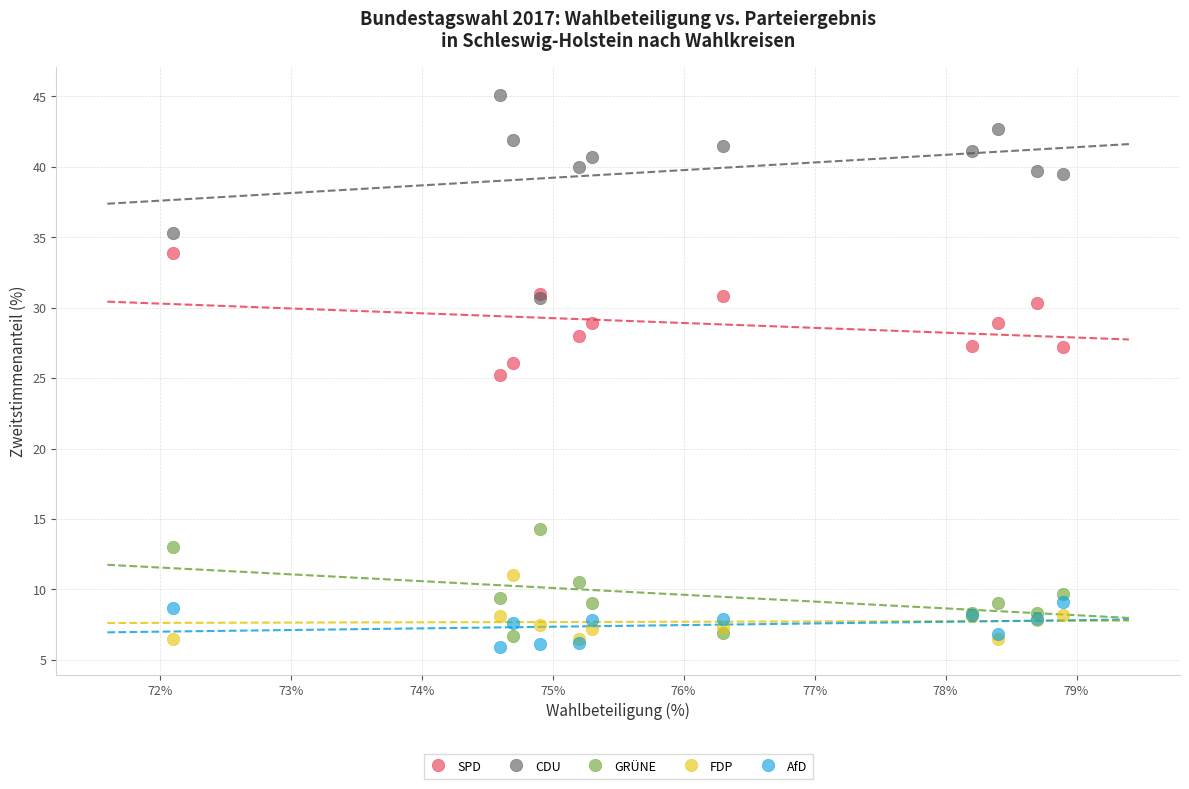

Which series has the widest spread of Y values?

CDU